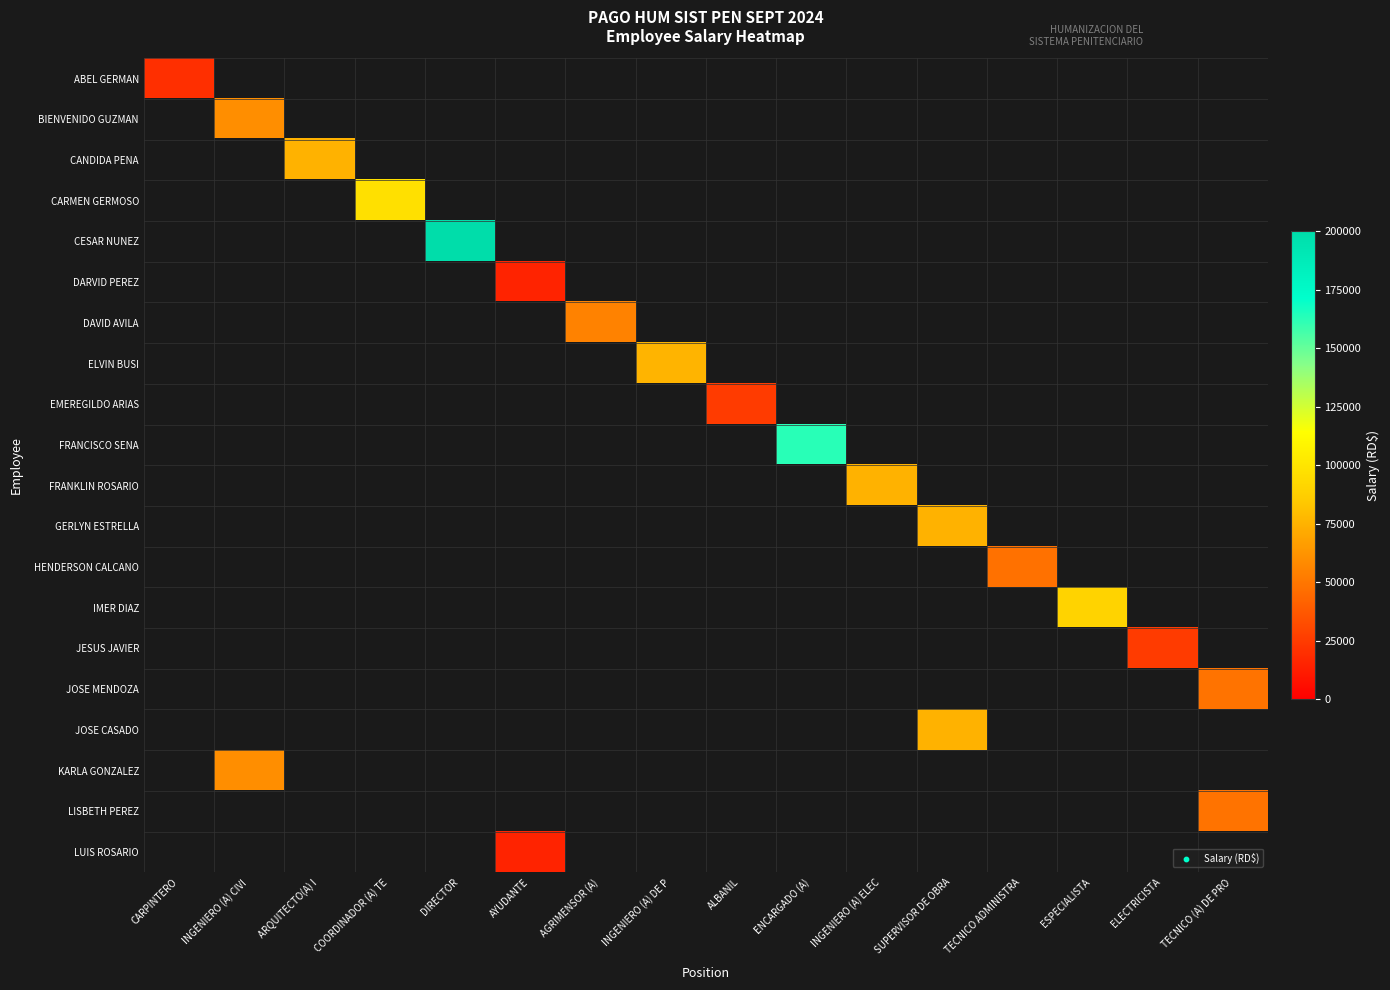

What is the greatest value displayed?

200000.0